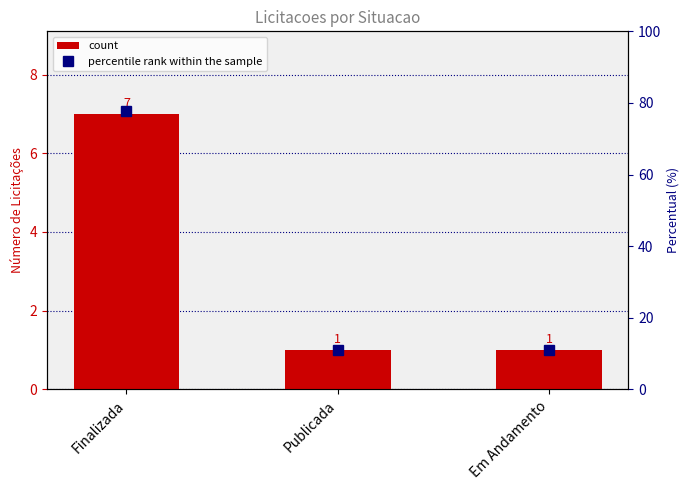

Which series changed the most between Finalizada and Publicada?

percentile rank within the sample